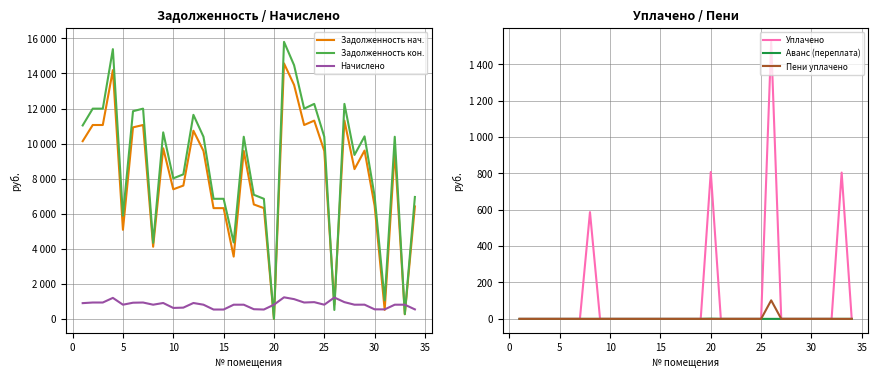

True or false: Пени уплачено and Уплачено cross at least once.

False